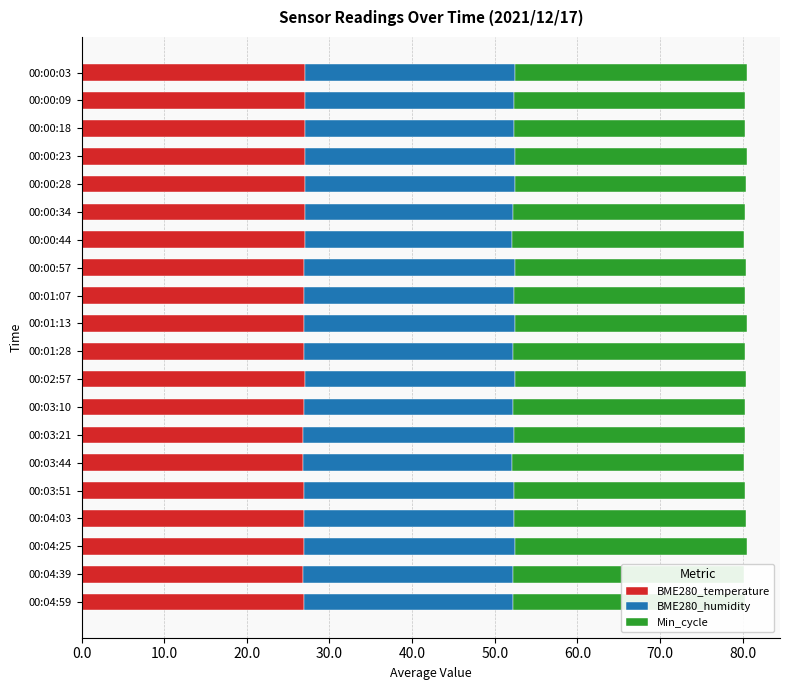

True or false: BME280_humidity has a value of 15.7 at 00:04:39.

False